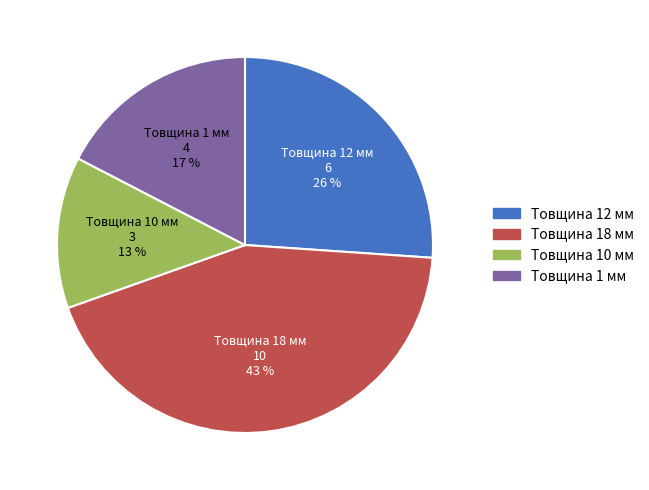

Rank the categories by value from highest to lowest.

Товщина 18 мм, Товщина 12 мм, Товщина 1 мм, Товщина 10 мм